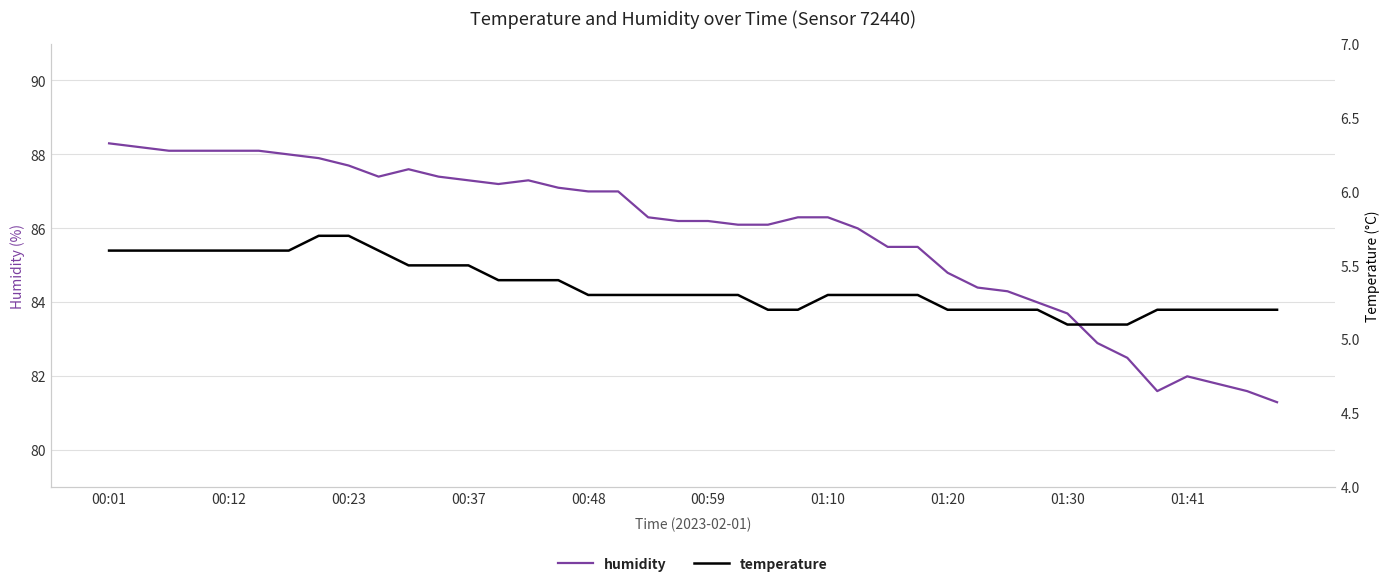

Which series has the largest total across all categories?

humidity